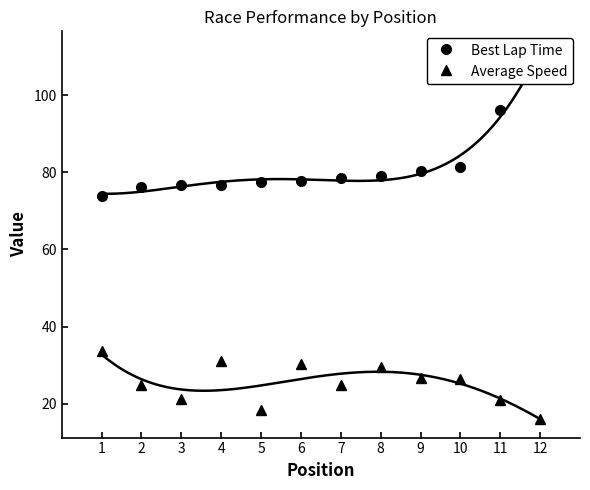

Is it true that Average Speed equals 51.8 at 6?

False